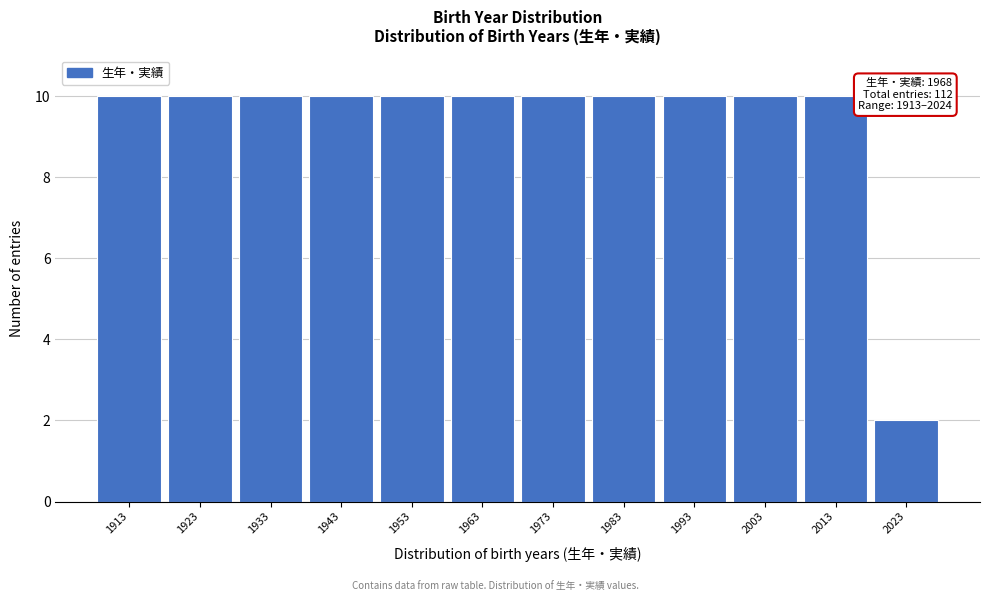

Reading left to right, list all the values displayed in this chart.

10	10	10	10	10	10	10	10	10	10	10	2